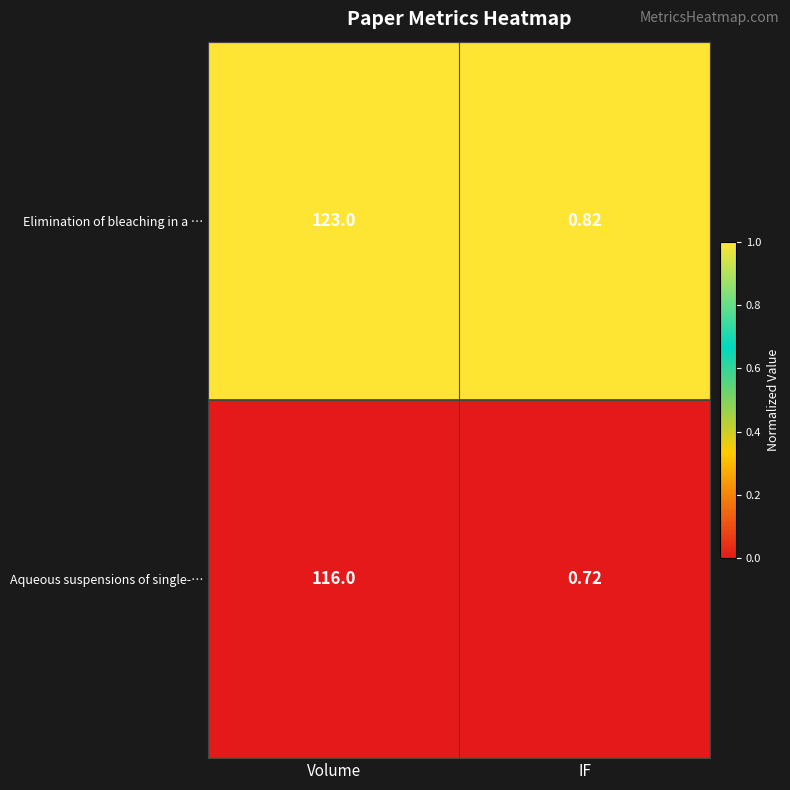

Rank the series at IF from lowest to highest value.

Aqueous suspensions of single-…, Elimination of bleaching in a …